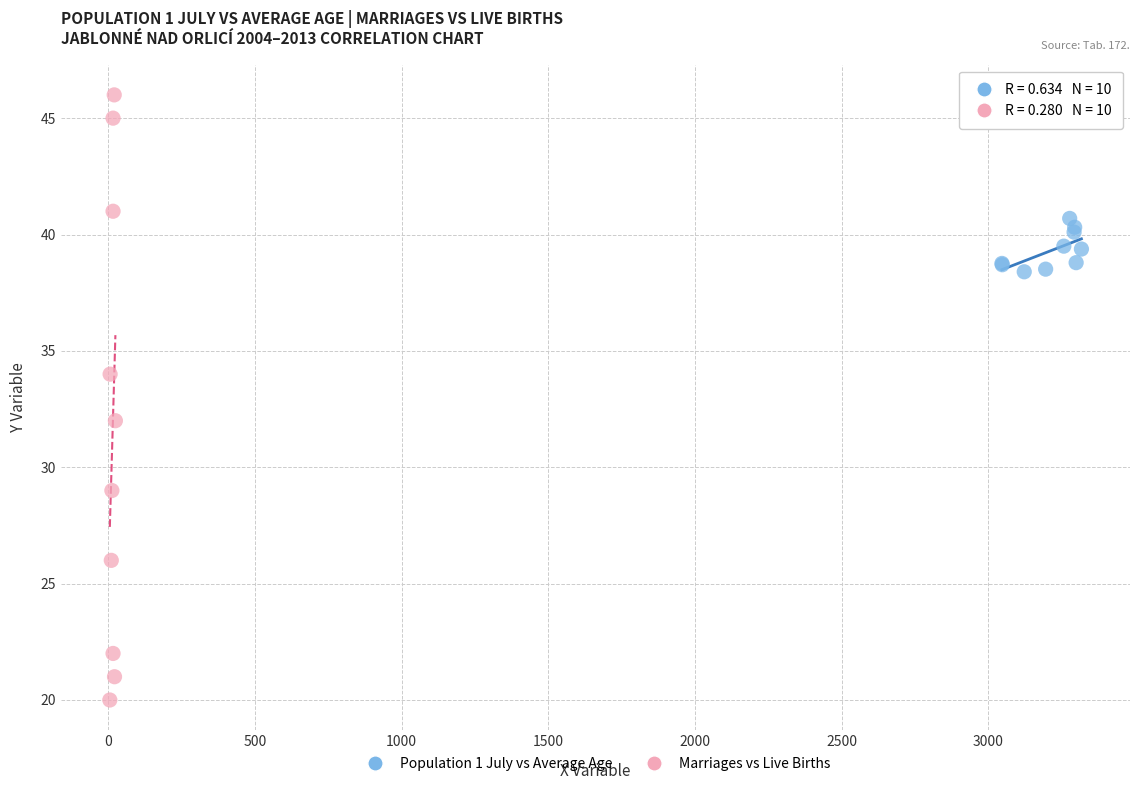

Which series contains the highest Y value?

Marriages vs Live Births